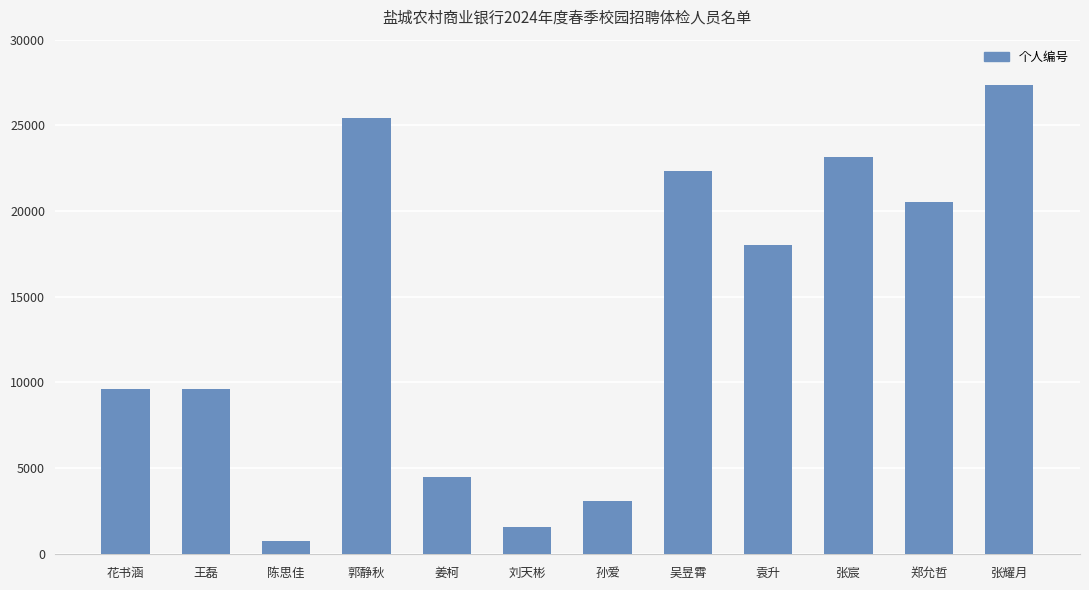

What is the label of the 4th bar from the left?

郭静秋